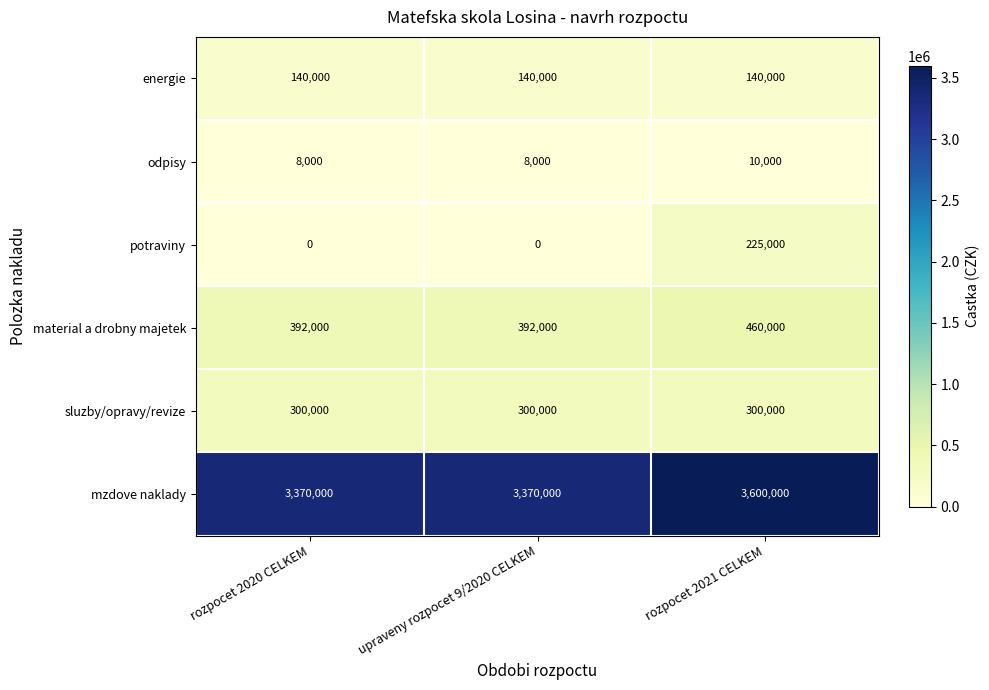

Reading right to left, list all the values displayed in this chart.

energie: 140000	140000	140000
odpisy: 10000	8000	8000
potraviny: 225000	0	0
material a drobny majetek: 460000	392000	392000
sluzby/opravy/revize: 300000	300000	300000
mzdove naklady: 3600000	3370000	3370000